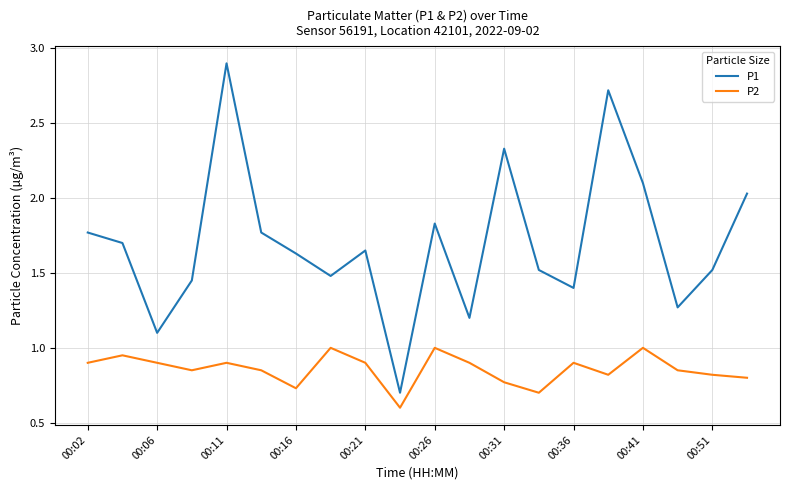

Which series has the largest total across all categories?

P1